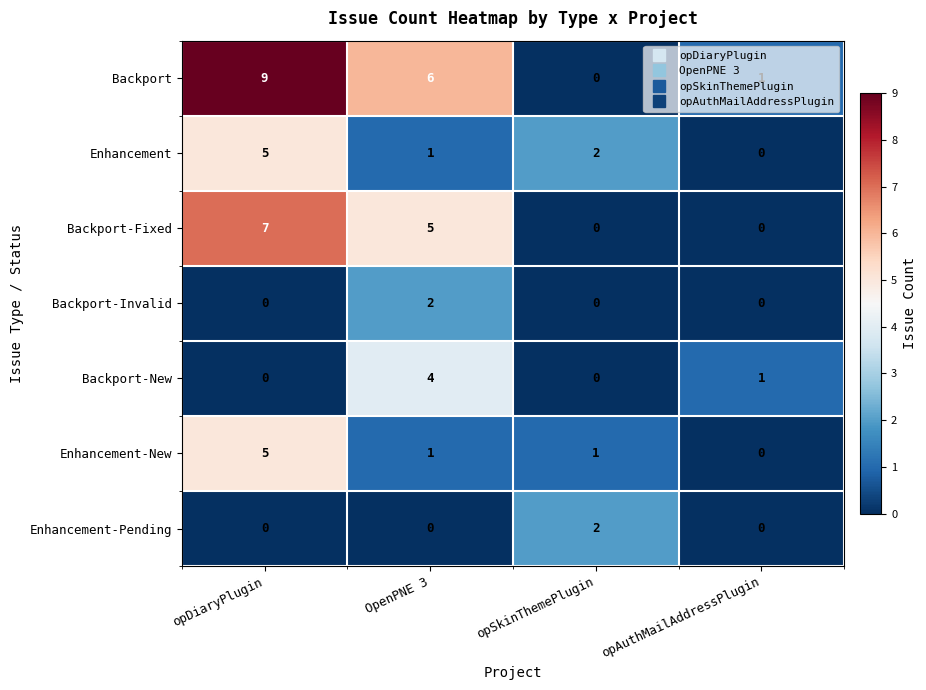

What is the difference between the maximum and minimum values in the Backport-New series?

4